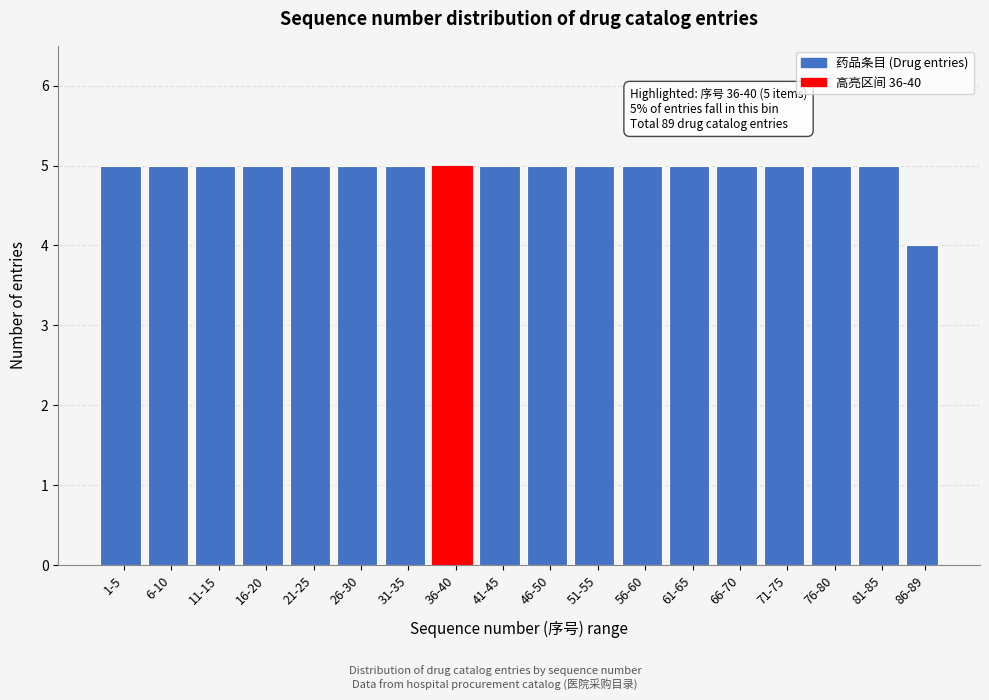

Reading left to right, what are all the values shown in this chart?

5	5	5	5	5	5	5	5	5	5	5	5	5	5	5	5	5	4